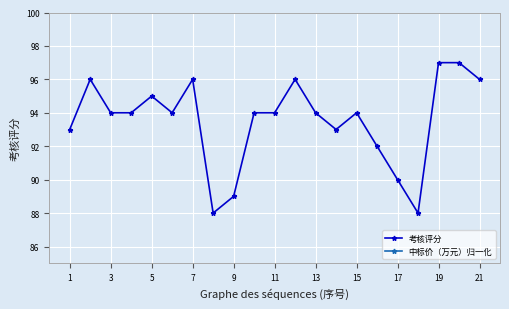

Is it true that 考核评分 equals 95 at 5?

True